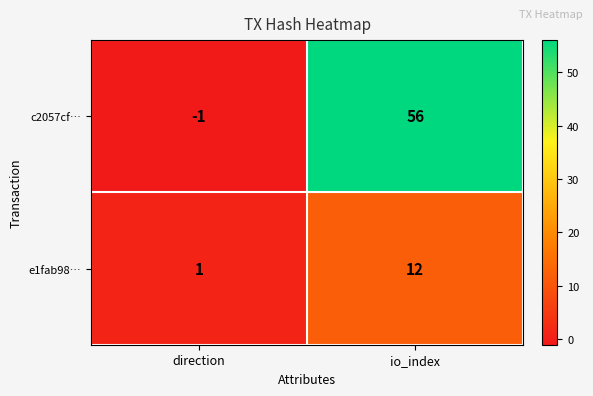

Between direction and io_index, which series saw the biggest shift?

c2057cf…